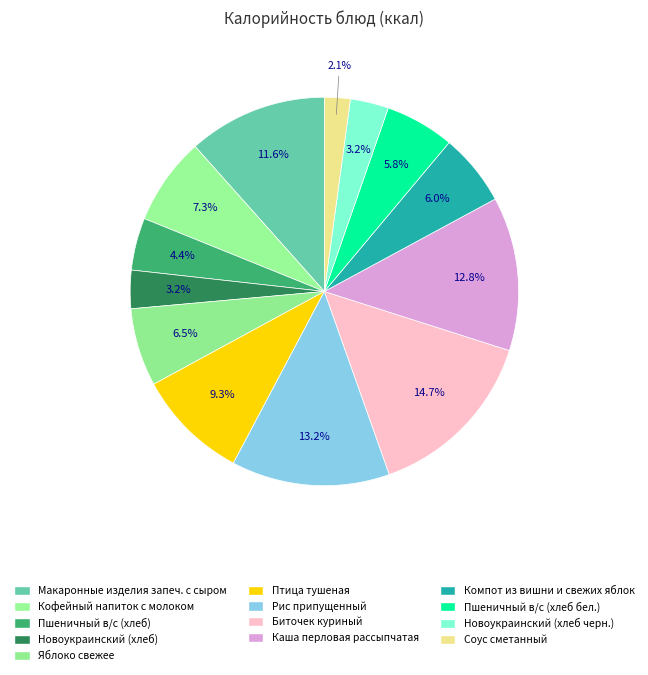

How many slices are in this pie chart?

13